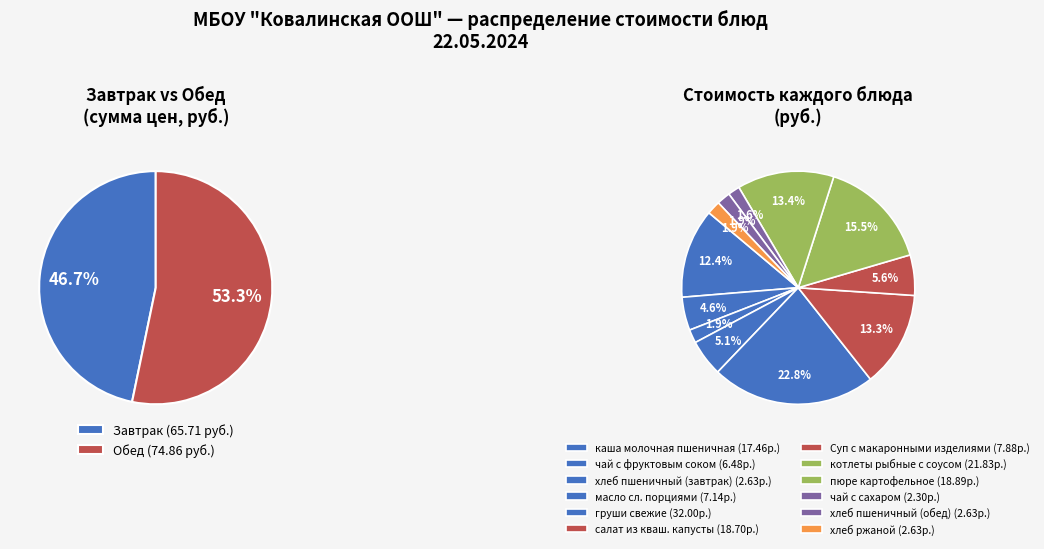

Rank the categories by value from highest to lowest.

груши свежие, котлеты рыбные с соусом, пюре картофельное, салат из кваш. капусты, каша молочная пшеничная, Суп с макаронными изделиями, масло сл. порциями, чай с фруктовым соком, хлеб пшеничный (завтрак), хлеб пшеничный (обед), хлеб ржаной, чай с сахаром